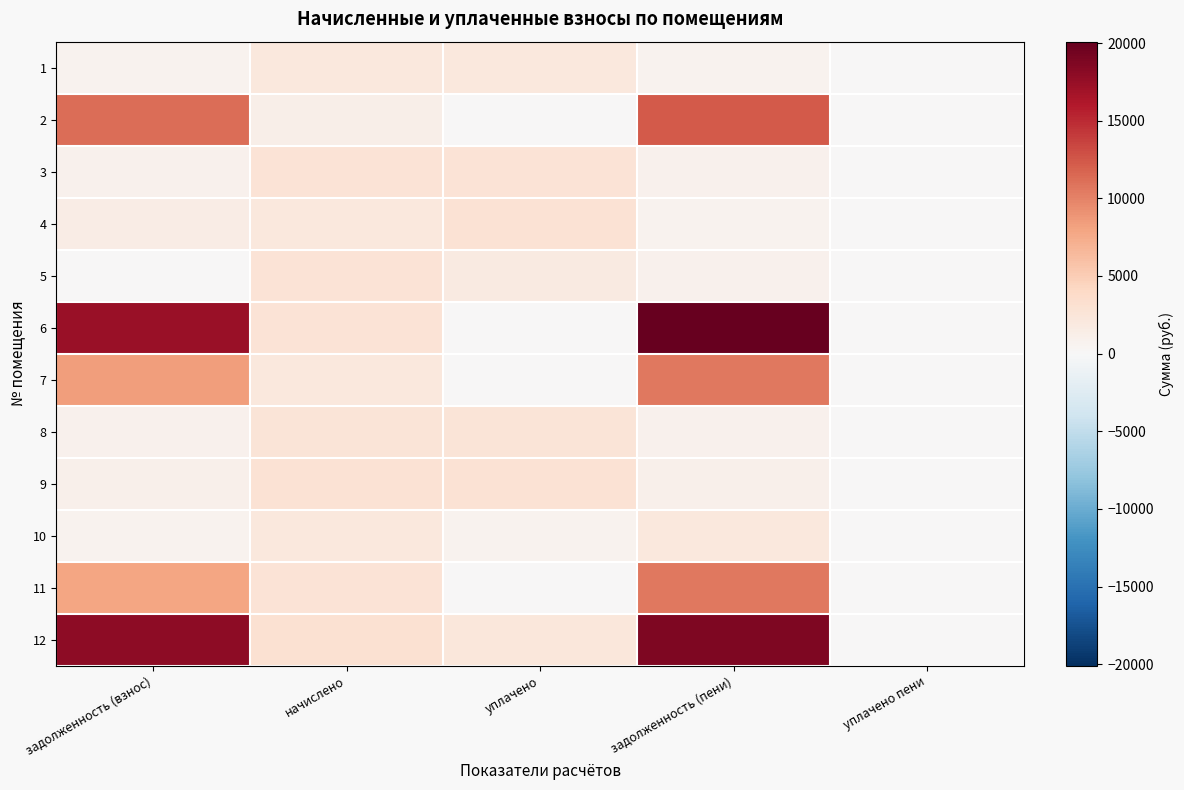

Which series has the widest spread of values?

6